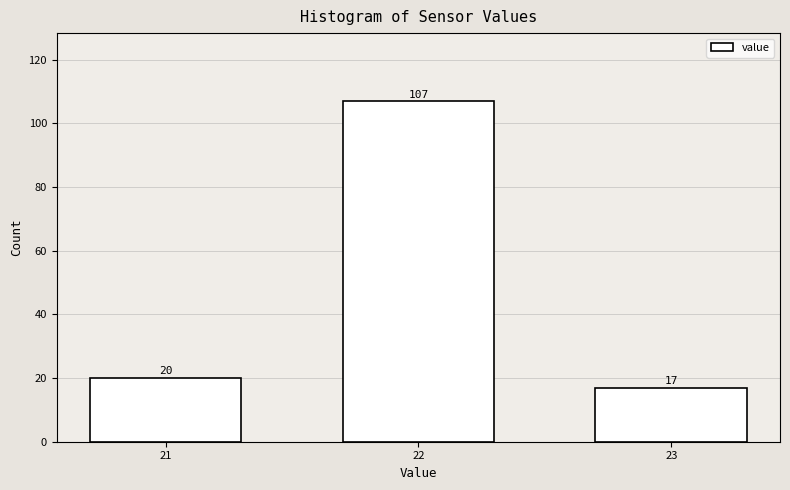

Reading left to right, list all the values displayed in this chart.

20	107	17